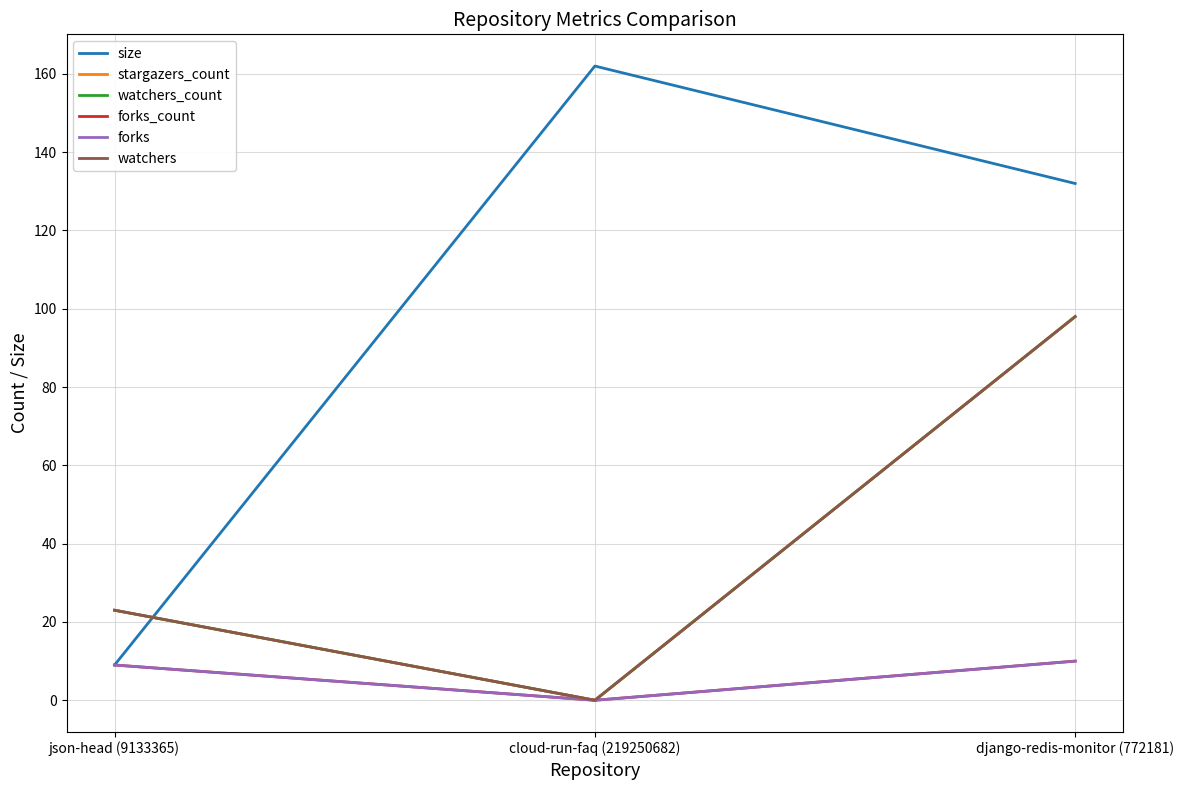

What is the greatest value displayed?

162